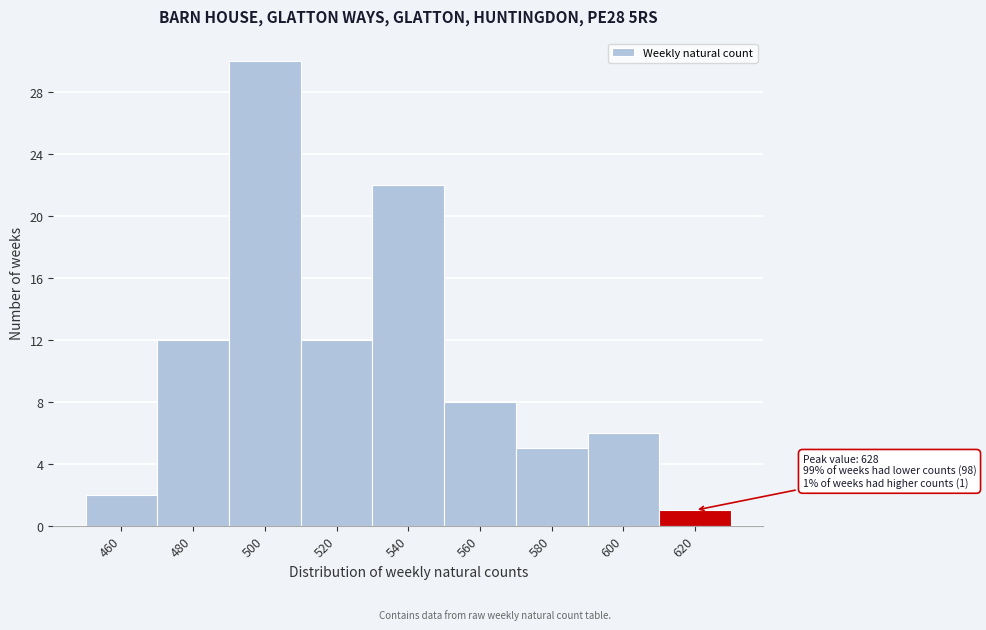

Reading left to right, what are all the values shown in this chart?

2	12	30	12	22	8	5	6	1